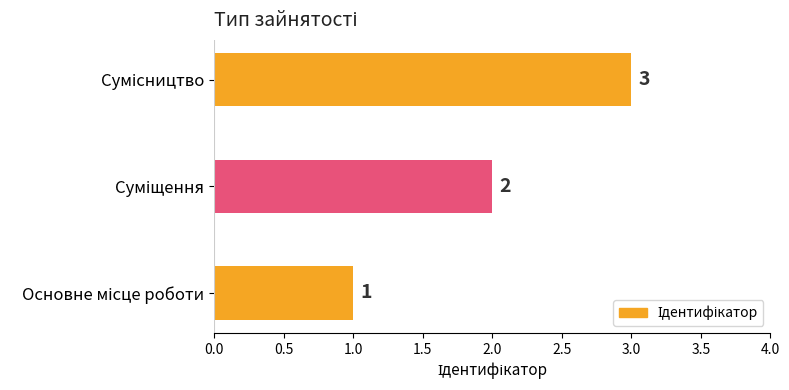

What is the minimum value shown in the chart?

1